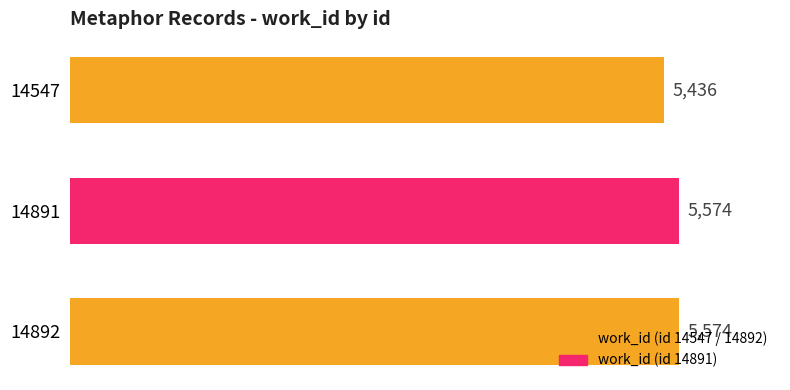

True or false: the data shows 5436 at 14547.

True